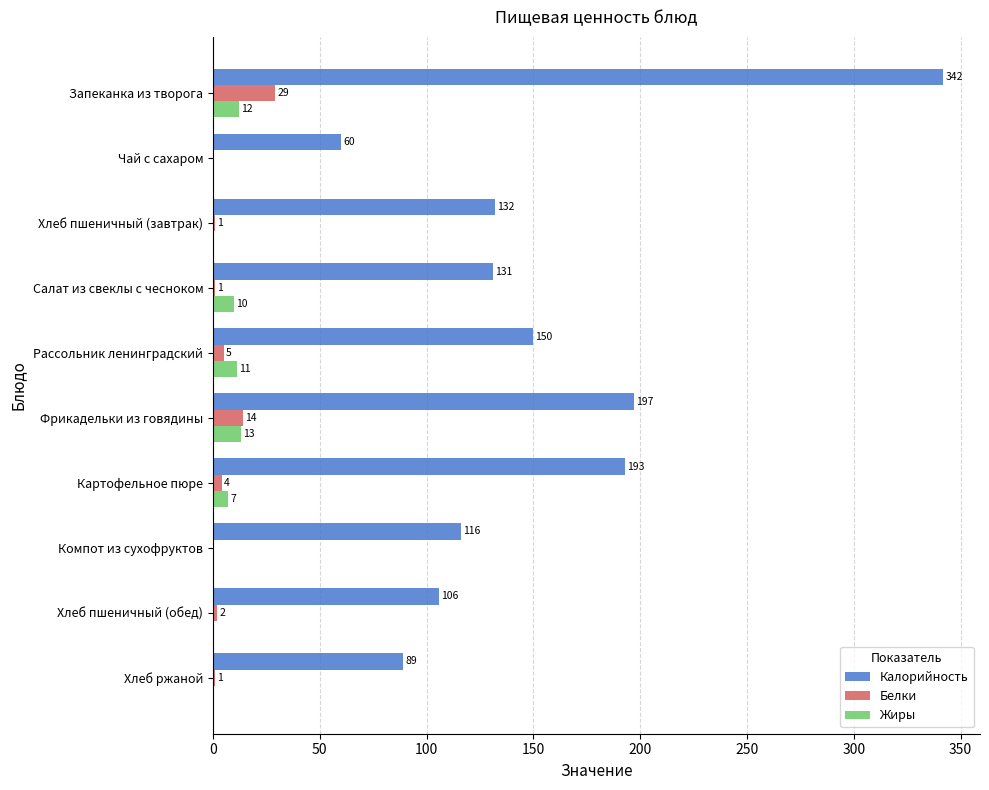

Count the number of categories in the chart.

10